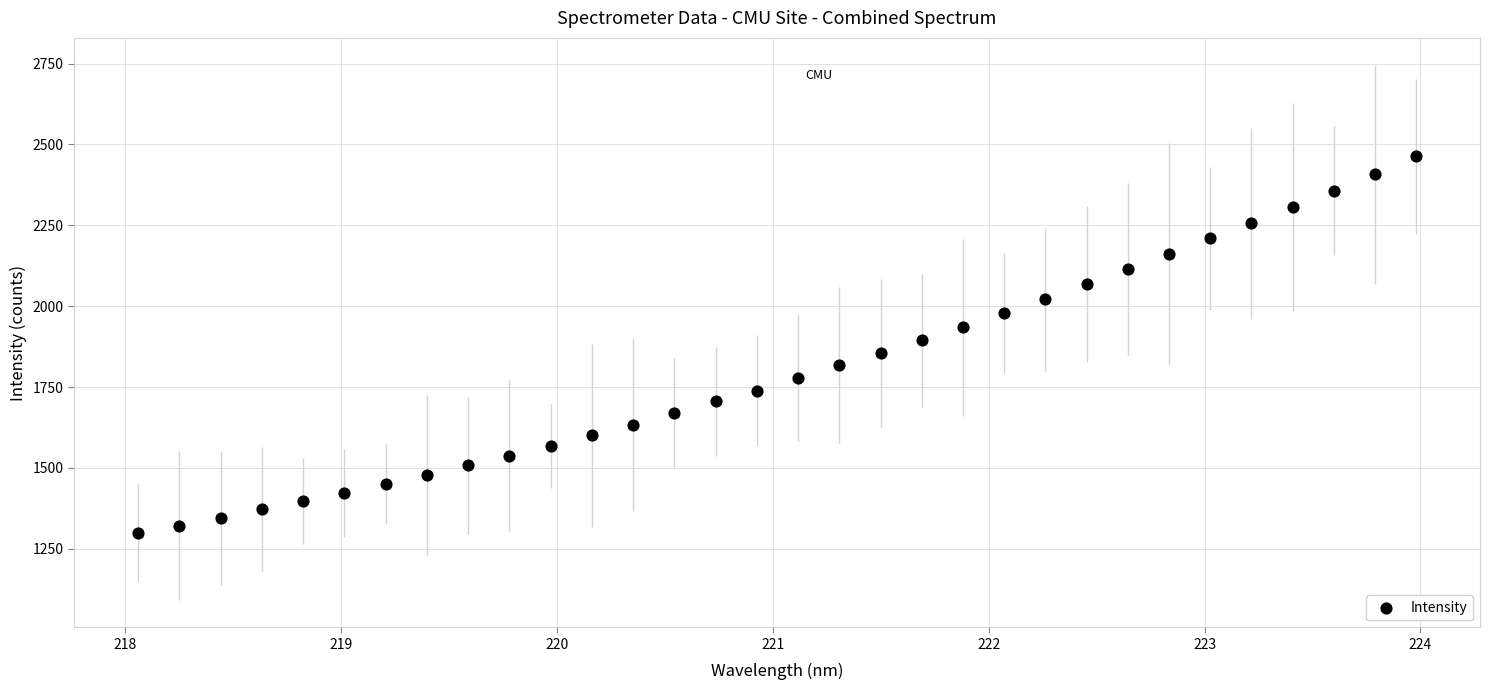

What is the range of X values (max minus min)?

5.9